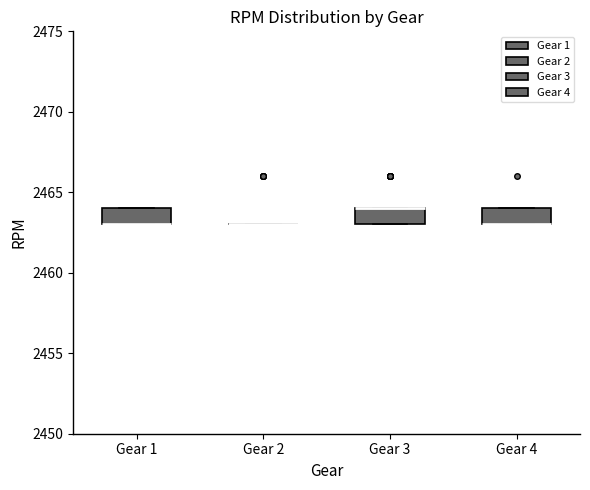

Reading left to right, read every box against the y-axis: the position of its median line, the range the box covers, and the ends of its whiskers. The values are not printed on the chart, so give them approximately, as read against the axis.

Gear 1: median 2463 (drawn on the box's lower edge), box 2463 to 2464, whiskers 2463 to 2464
Gear 2: box collapsed to a line at 2463, whiskers 2463 to 2463
Gear 3: median 2464 (drawn on the box's upper edge), box 2463 to 2464, whiskers 2463 to 2464
Gear 4: median 2463 (drawn on the box's lower edge), box 2463 to 2464, whiskers 2463 to 2464